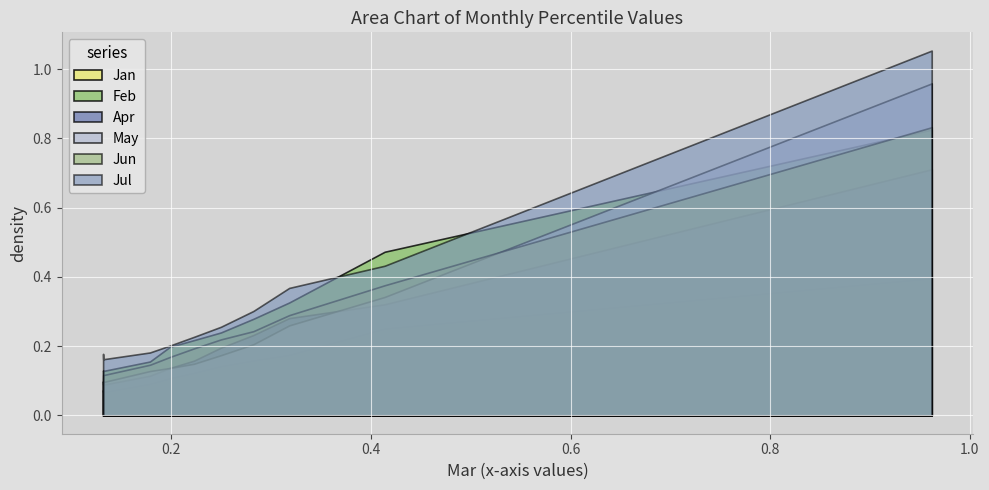

At which category does Apr reach its first local valley?

1